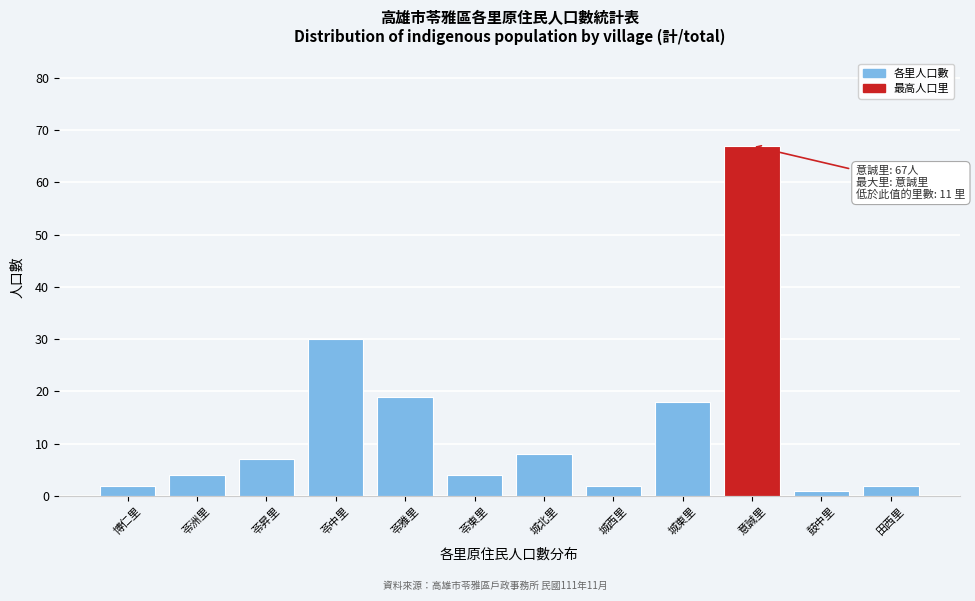

Reading left to right, what are all the values shown in this chart?

2	4	7	30	19	4	8	2	18	67	1	2